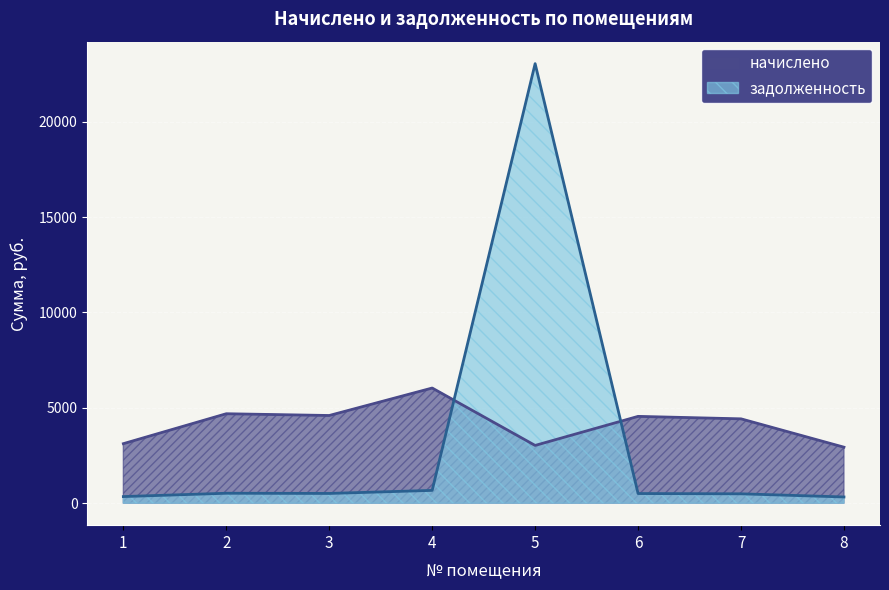

True or false: начислено and задолженность intersect in this chart.

True